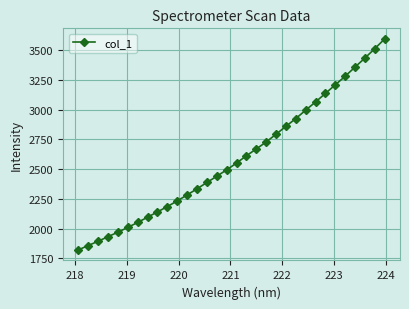

What is the smallest value displayed?

1820.1